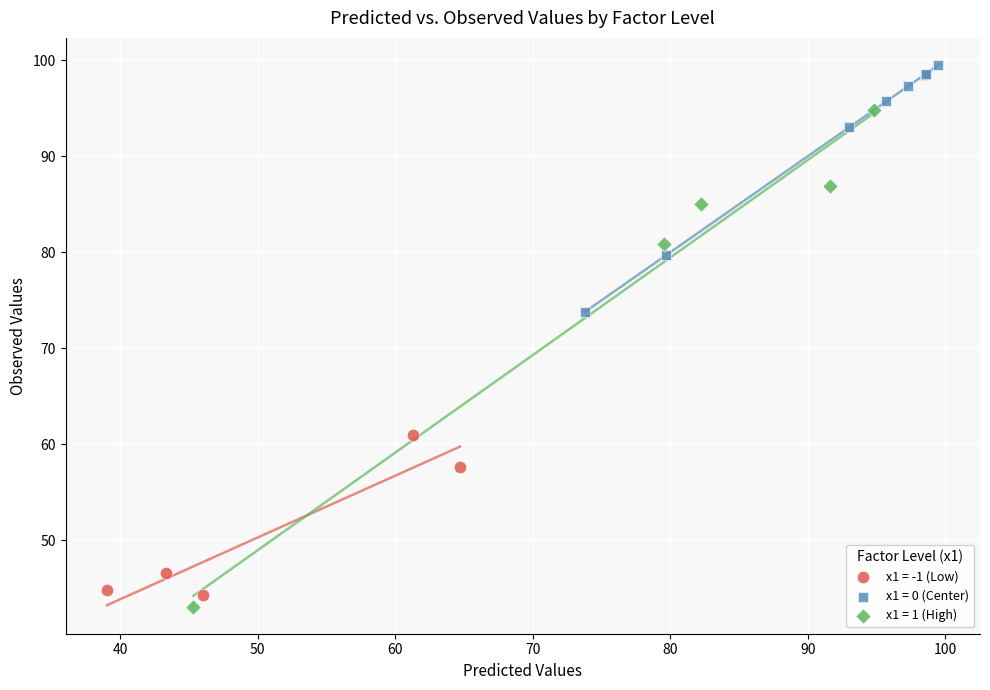

Which series contains the highest Y value?

x1 = 0 (Center)